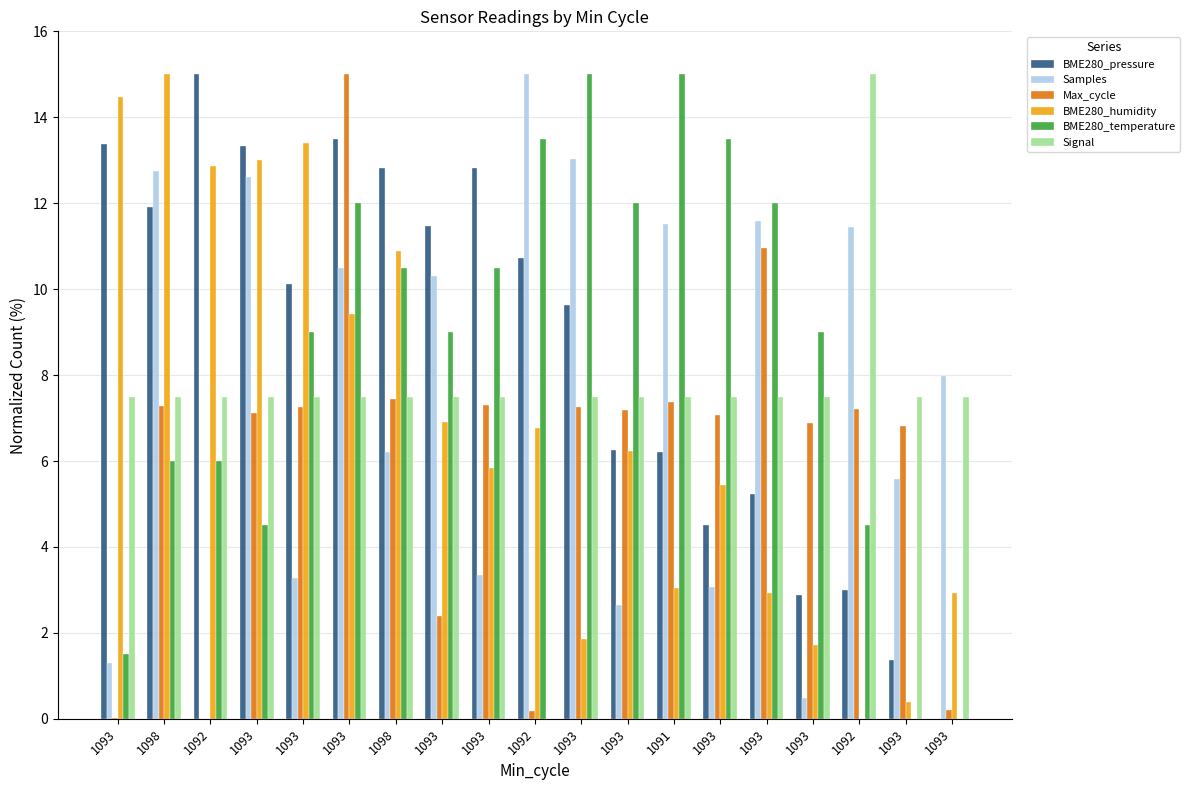

How many series are shown in this chart?

6